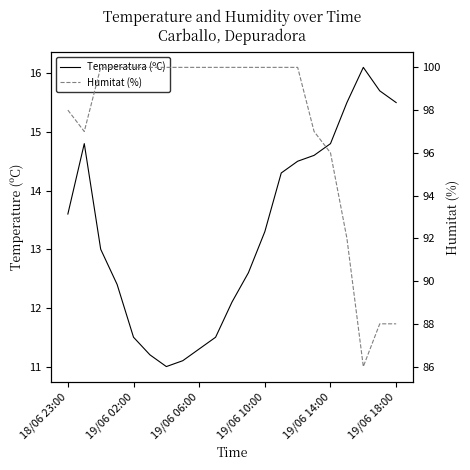

What is the difference between the maximum and minimum values in the Temperatura (ºC) series?

5.1